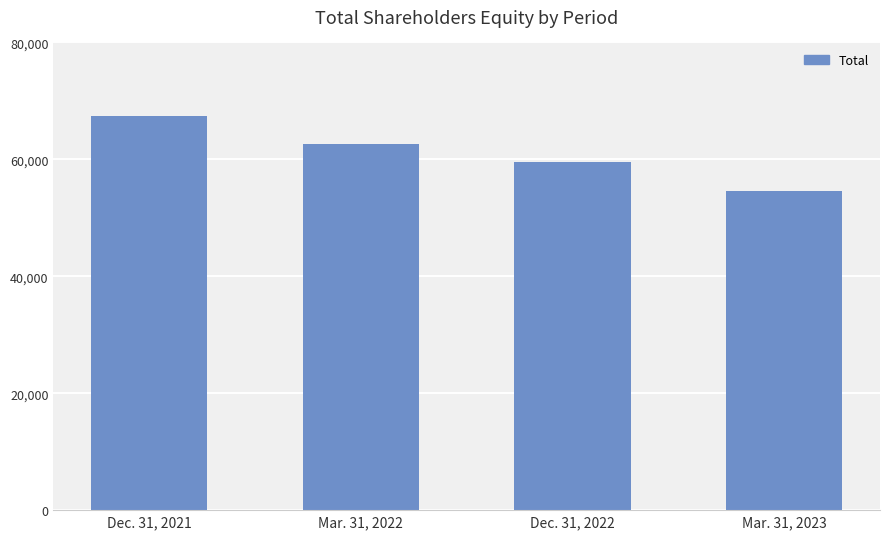

Does the chart contain stacked bars?

No